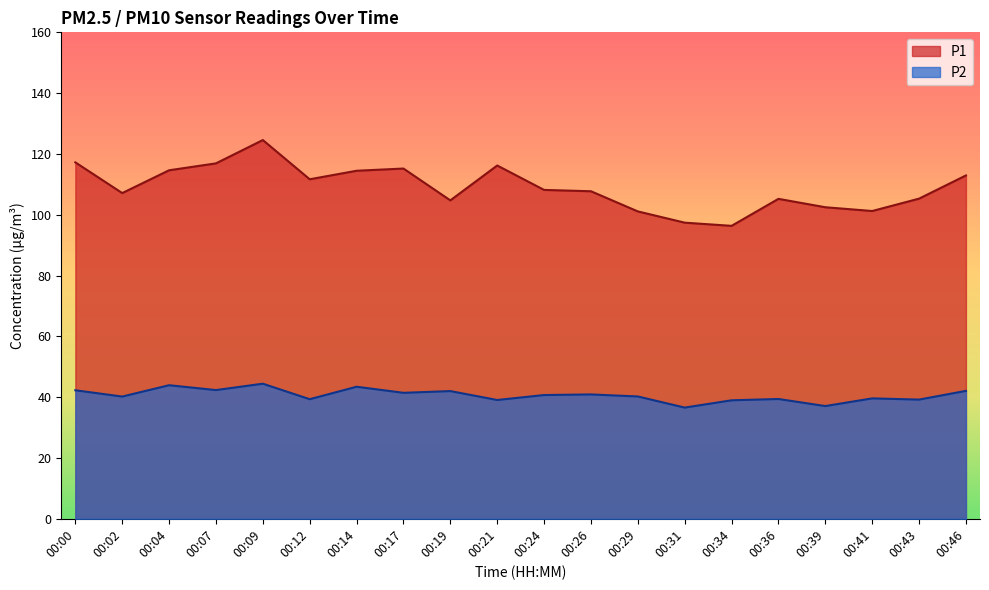

The P2 series shows 73.0 at 00:26. True or false?

False